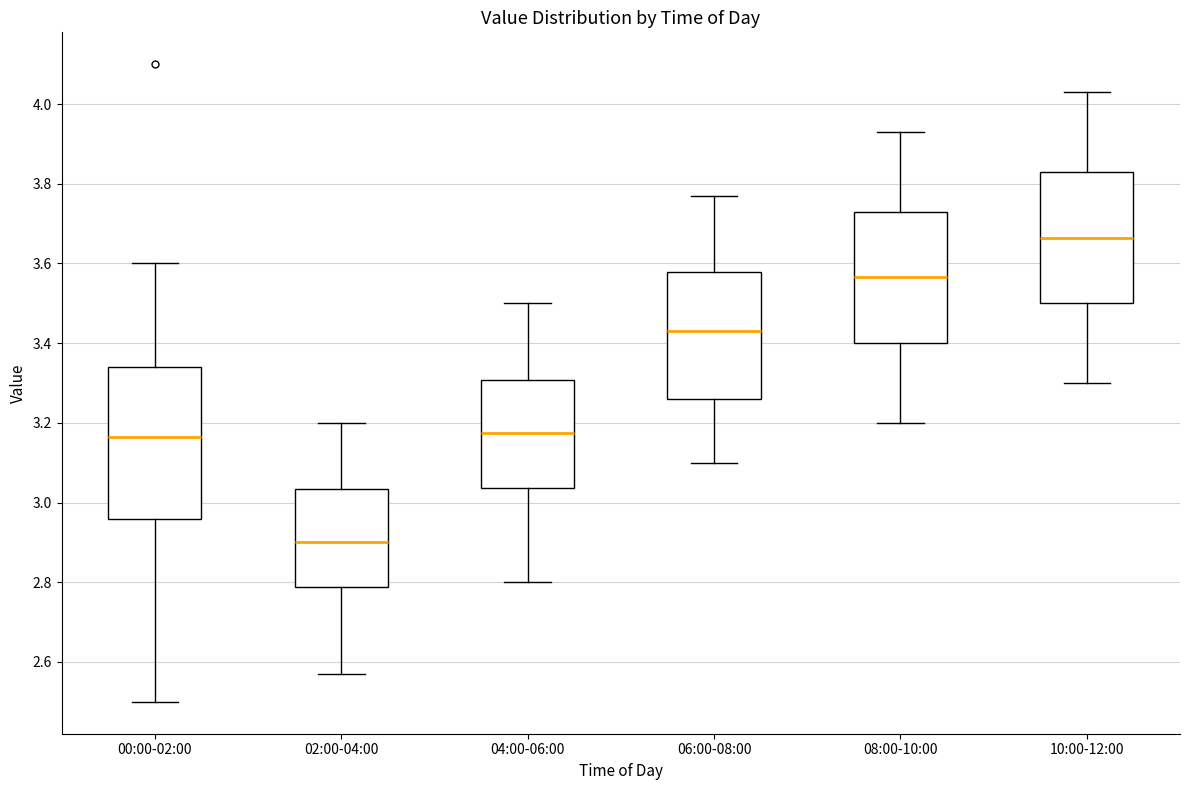

Where does the median line of the box for 10:00-12:00 sit on the y-axis? The values are not printed on the chart, so give them approximately, as read against the axis.

3.66